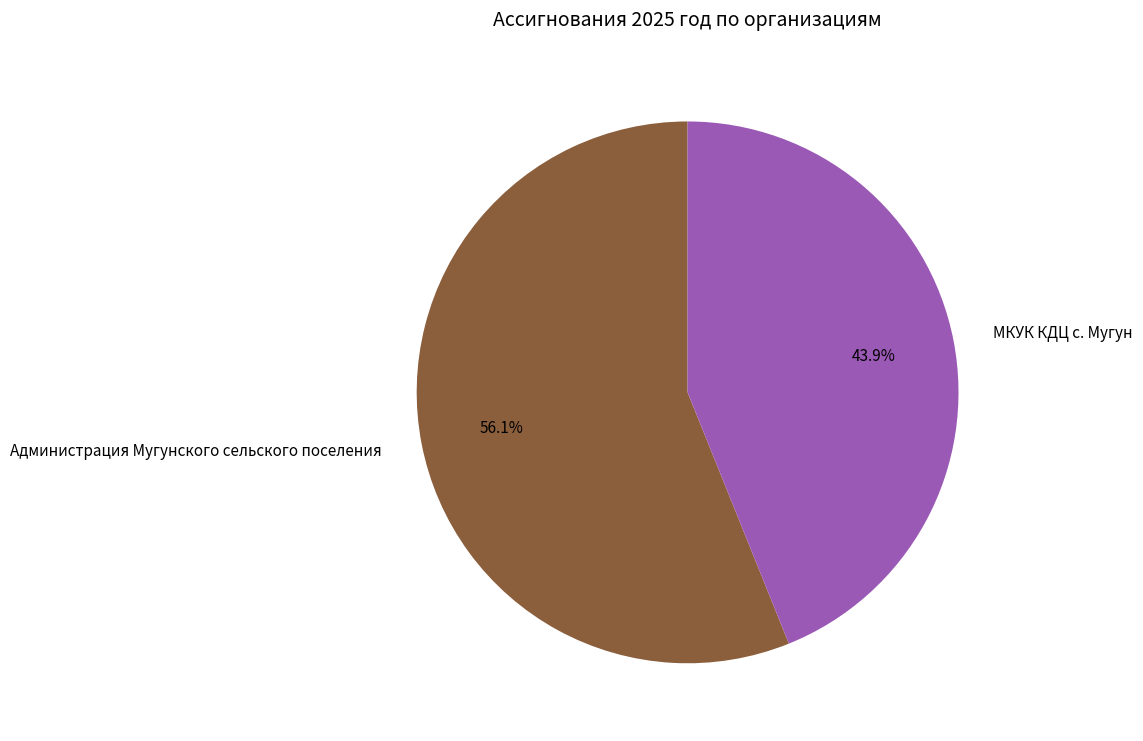

To the nearest percent, what portion does МКУК КДЦ с. Мугун represent?

44%